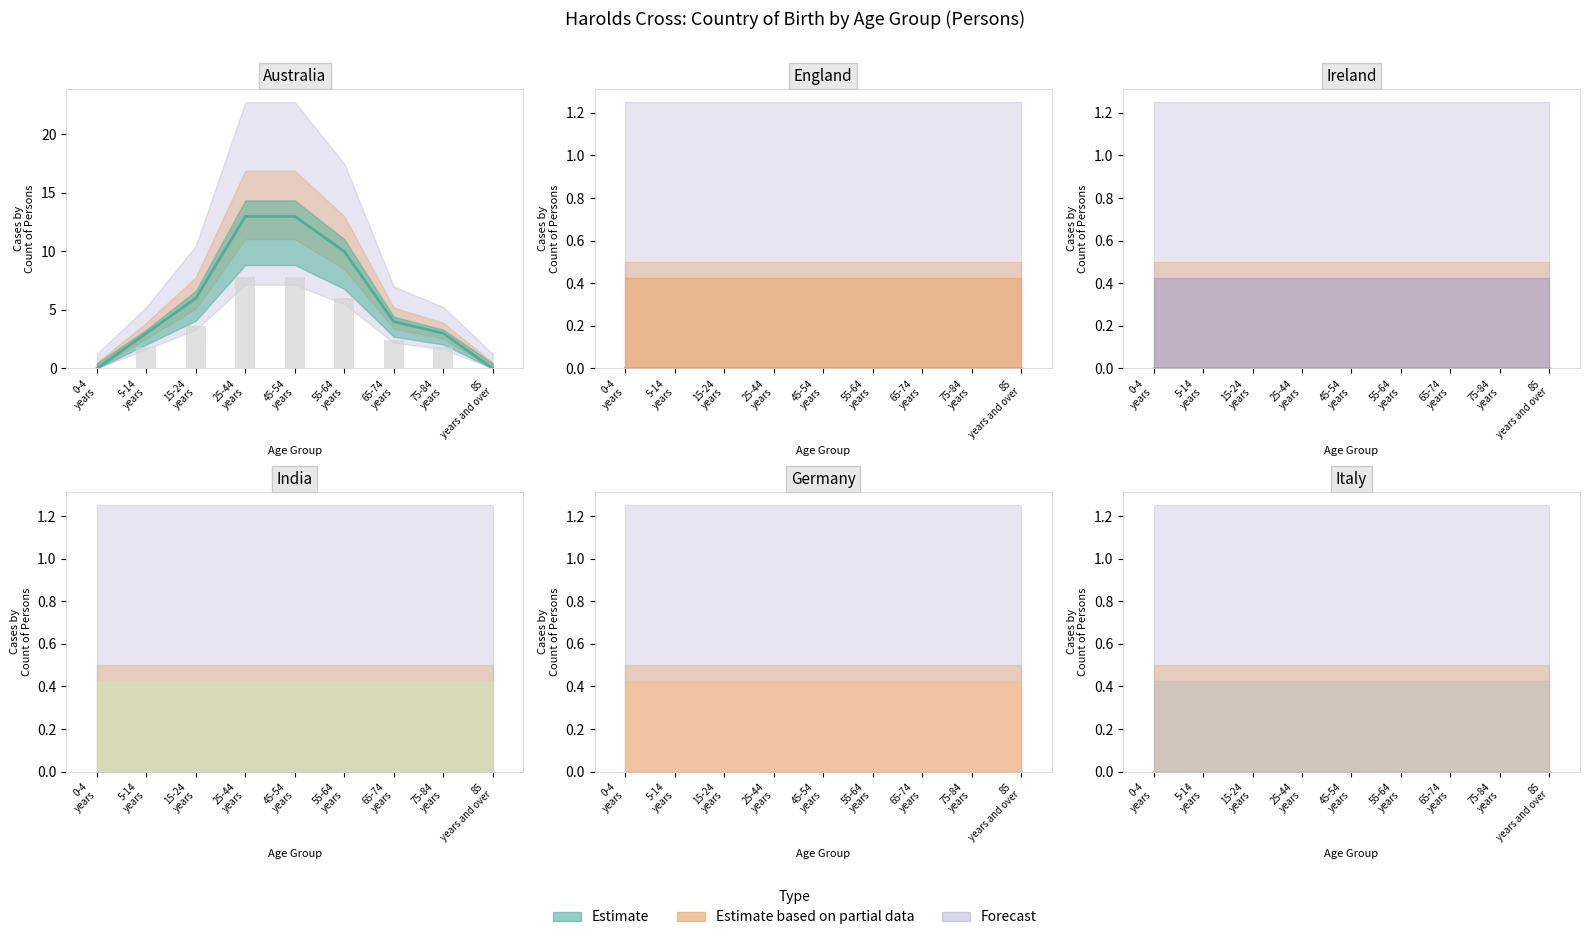

Between 15-24 years and 75-84 years, which series saw the biggest shift?

Australia